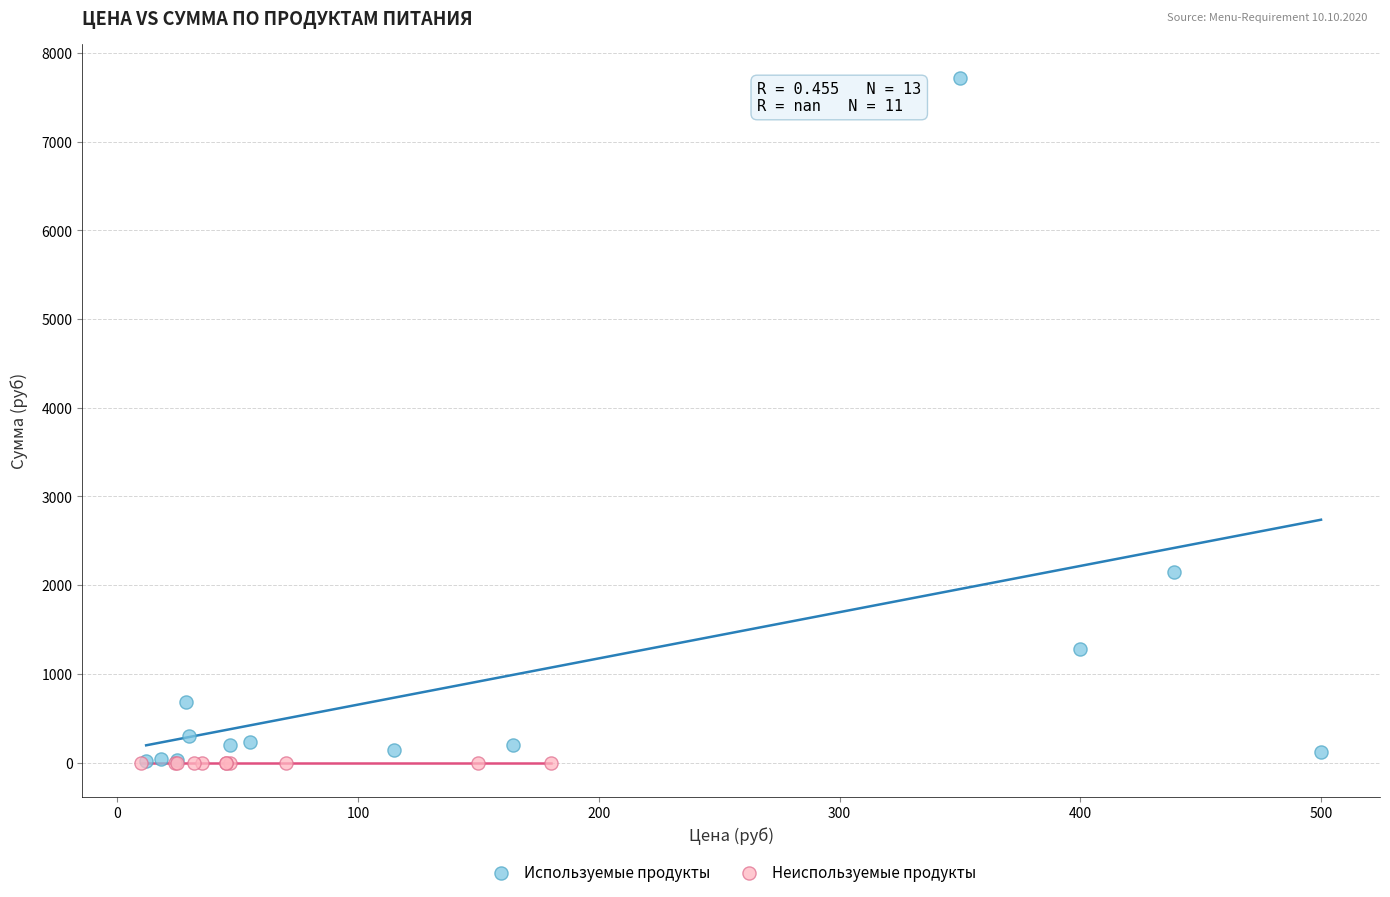

Which series reaches the maximum Y coordinate?

Используемые продукты